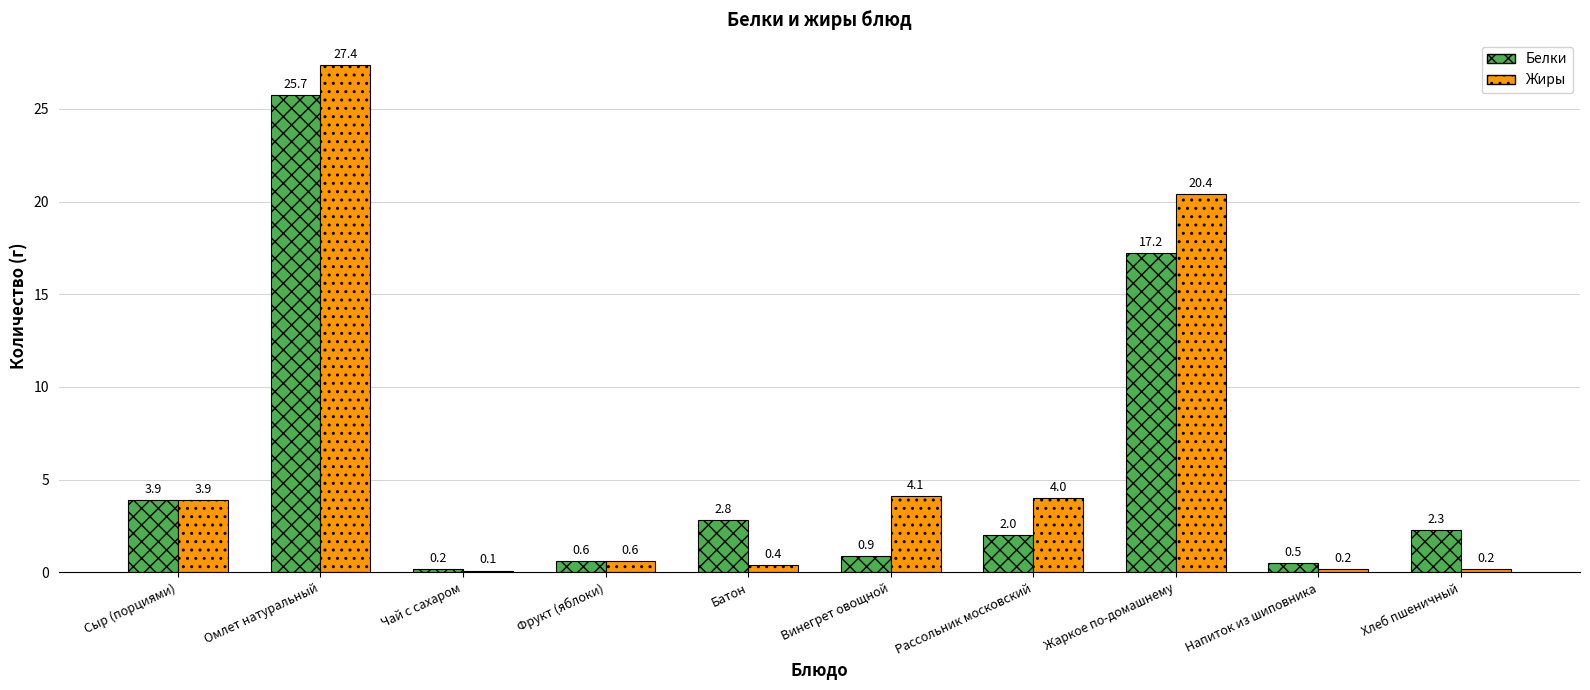

What is the spread (max minus min) of values at Винегрет овощной?

3.2